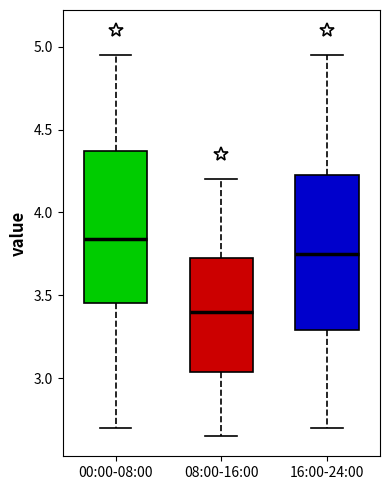

Reading left to right, transcribe this box plot: for each box, give where its median line is, the range the box spans, and where its two whiskers end, as read against the y-axis. The values are not printed on the chart, so give them approximately, as read against the axis.

00:00-08:00: median 3.85, box 3.45 to 4.35, whiskers 2.70 to 4.95
08:00-16:00: median 3.40, box 3.05 to 3.75, whiskers 2.65 to 4.20
16:00-24:00: median 3.75, box 3.30 to 4.25, whiskers 2.70 to 4.95